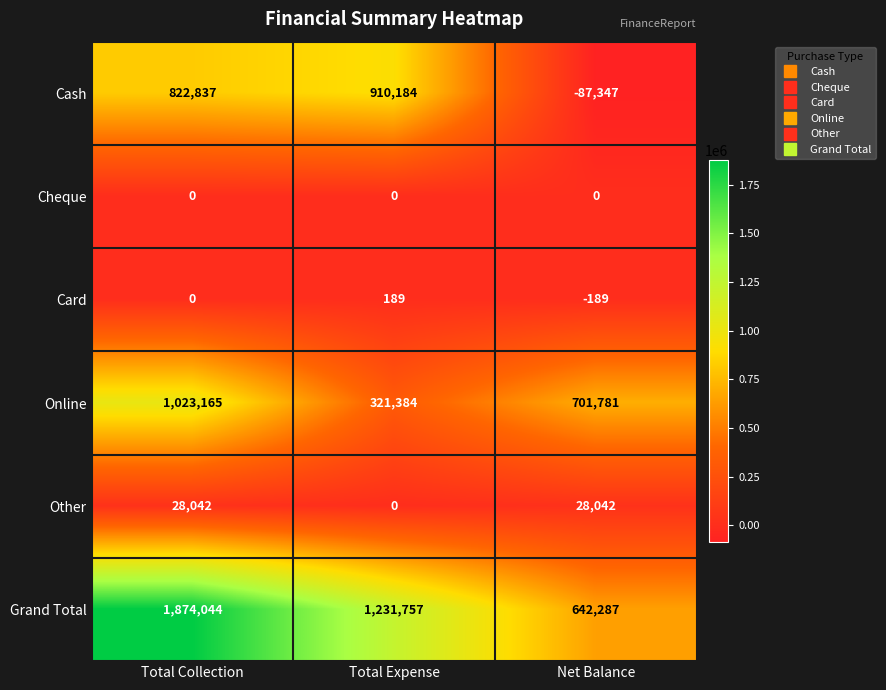

What is the total value across all series at Total Collection?

3748088